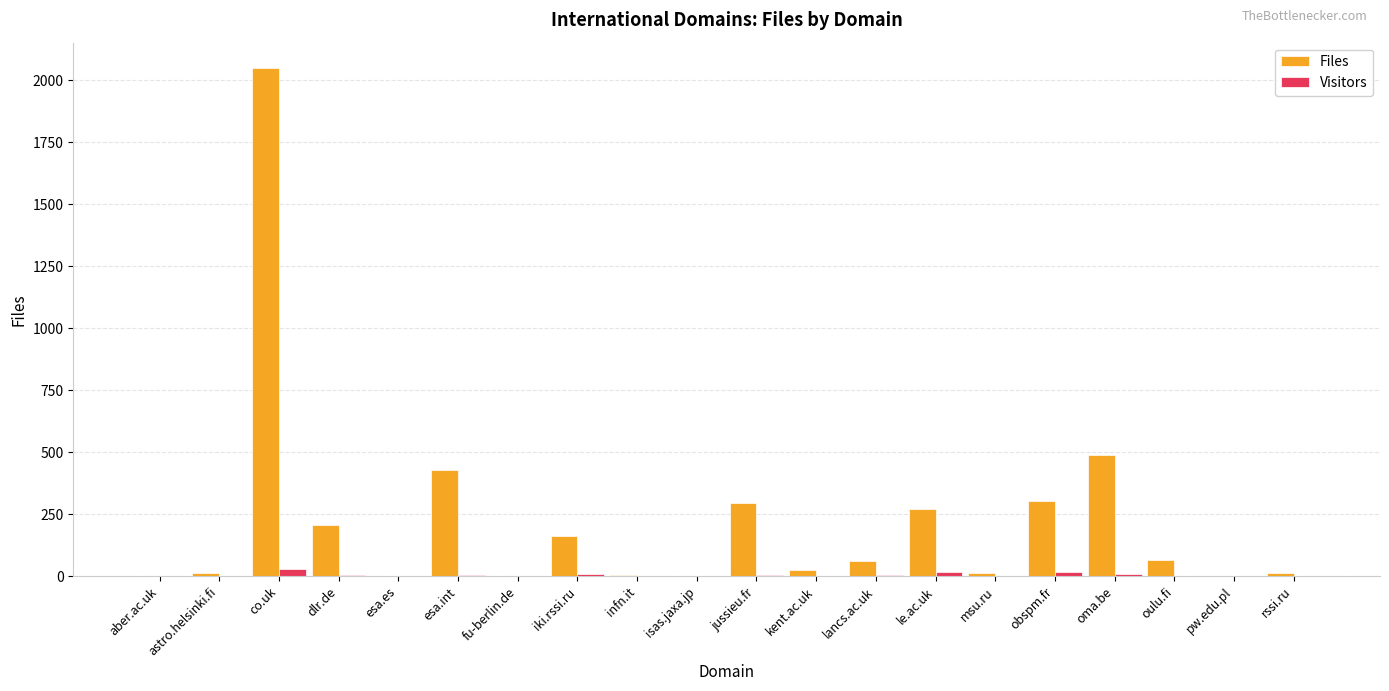

What is the sum of all Visitors values?

112